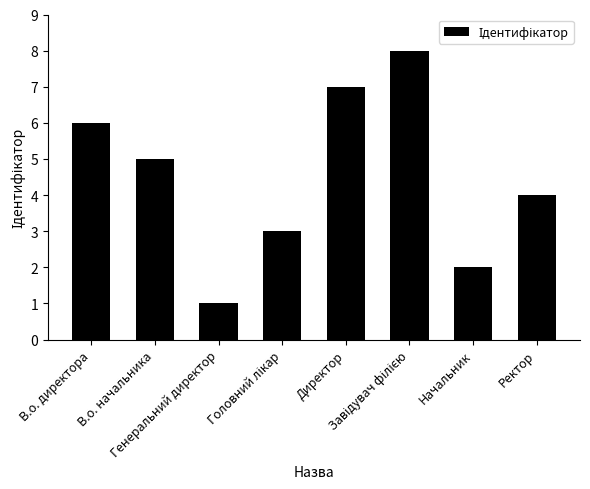

The value at В.о. директора is 4. True or false?

False